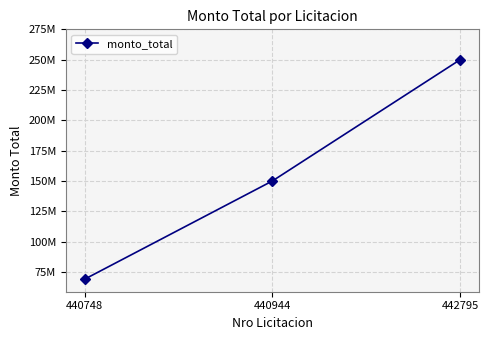

Where does the data first go above 150000000?

442795